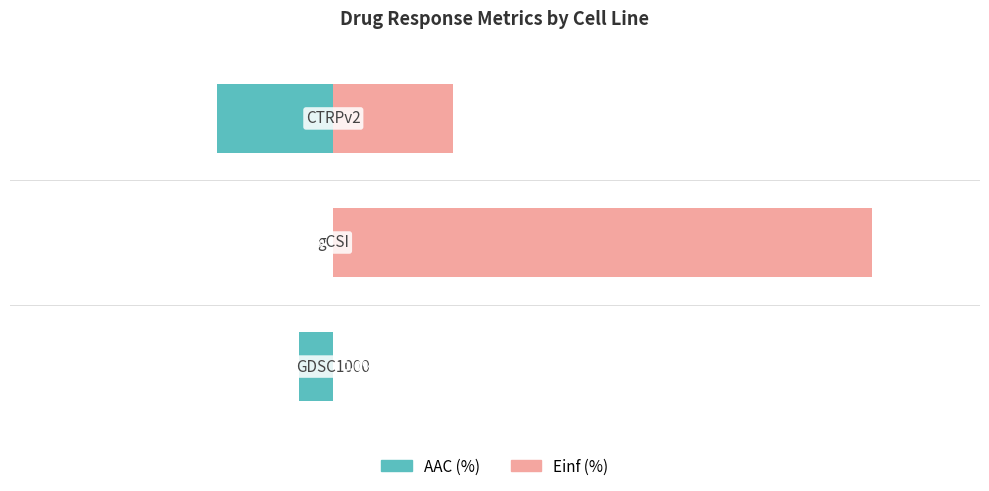

The value of Einf (%) at 2 is 22.2. True or false?

True